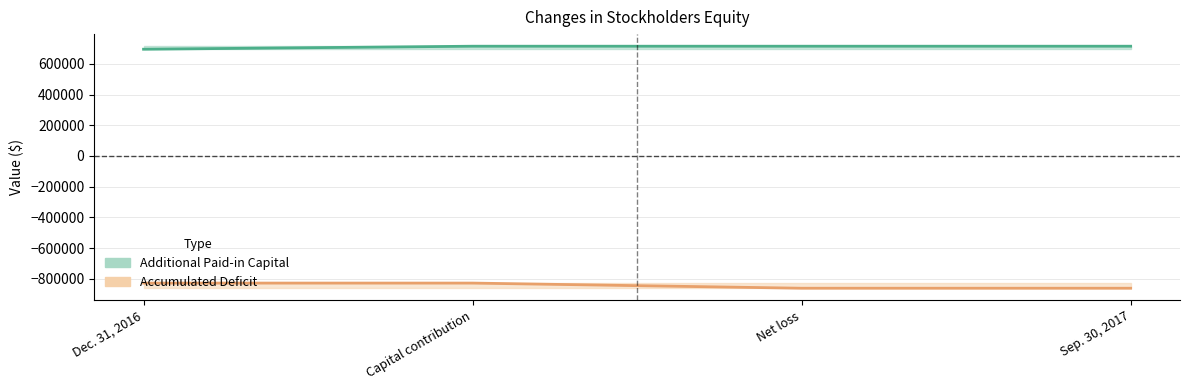

What are all the series names shown in the legend?

Additional Paid-in Capital, Accumulated Deficit